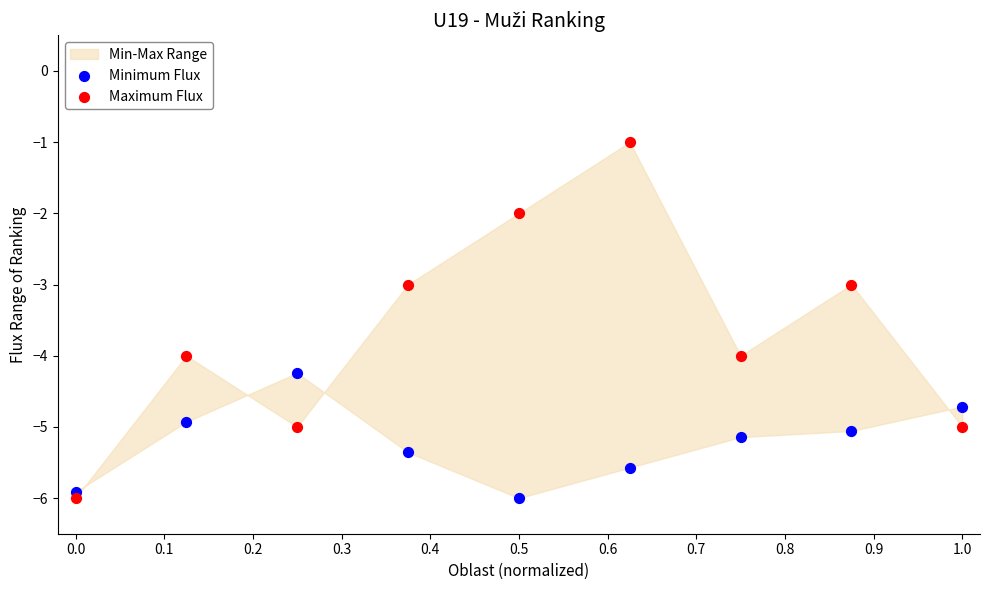

Which series has the widest spread of Y values?

Maximum Flux